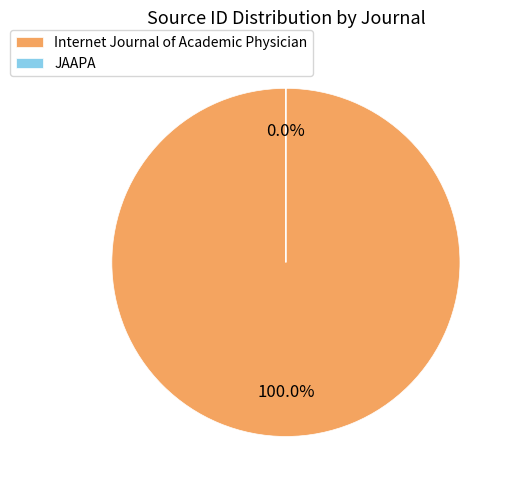

Is the sum of JAAPA and Internet Journal of Academic Physician greater than half?

Yes